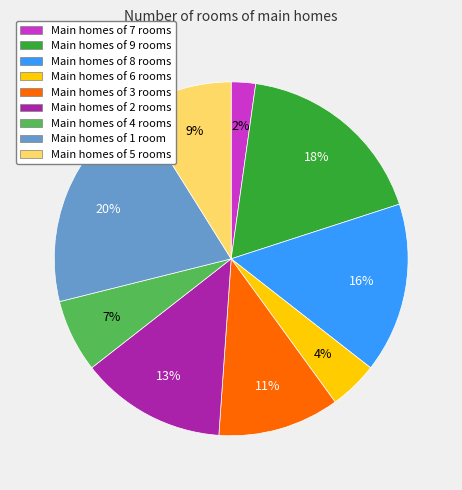

What is the smallest slice in the pie chart?

Main homes of 7 rooms